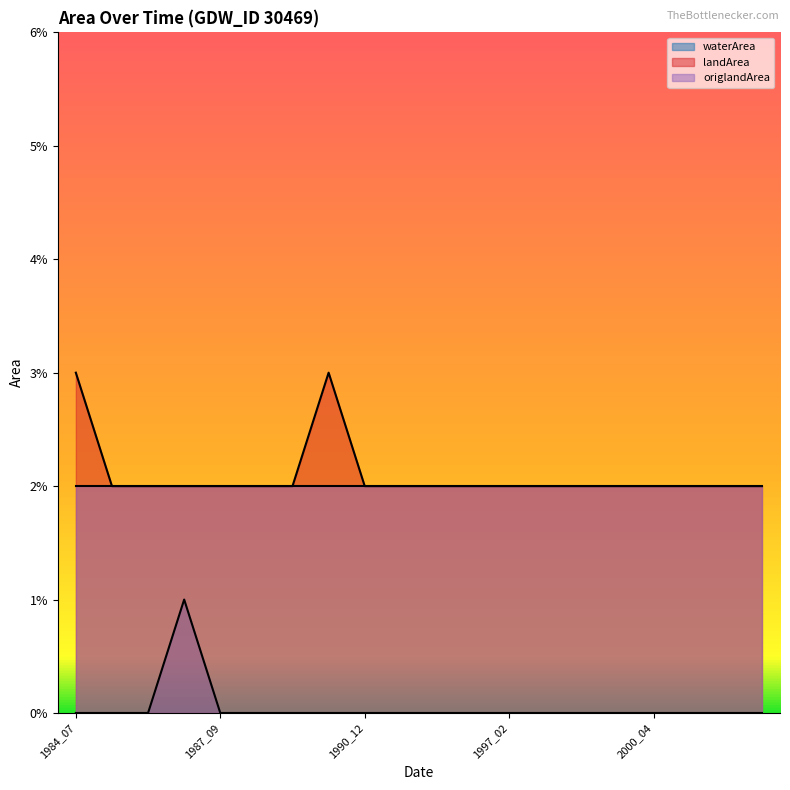

Does the chart have visible grid lines?

No